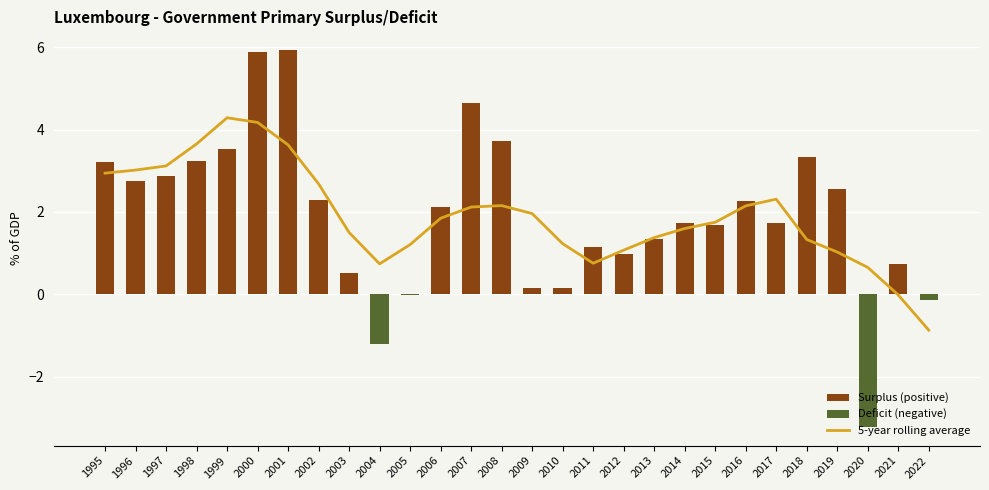

Which category has the highest value across all series?

1999